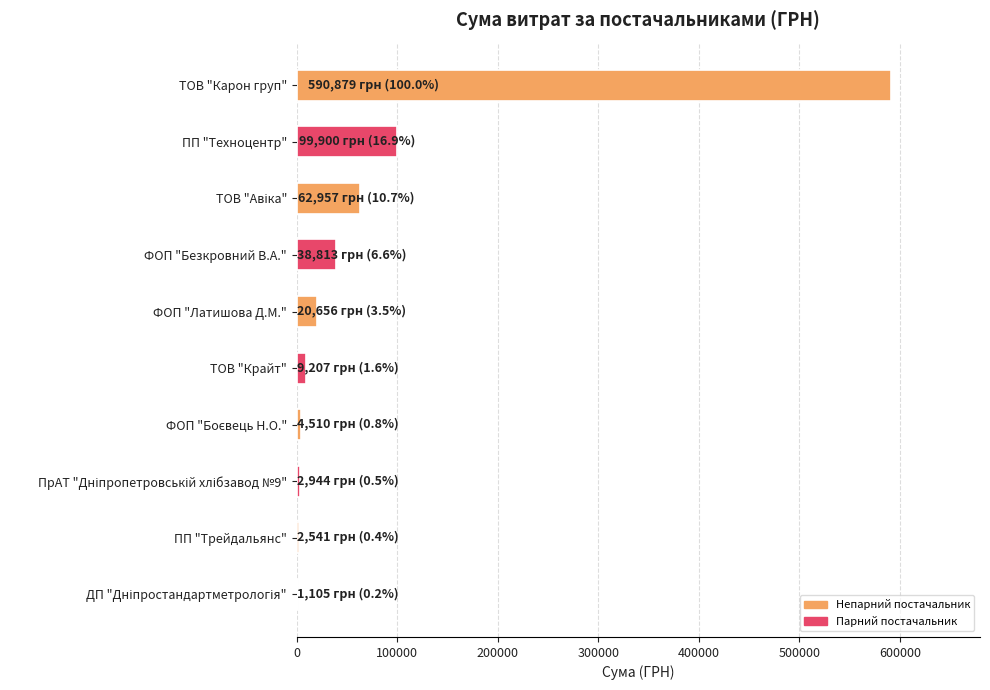

Are the bars horizontal?

Yes